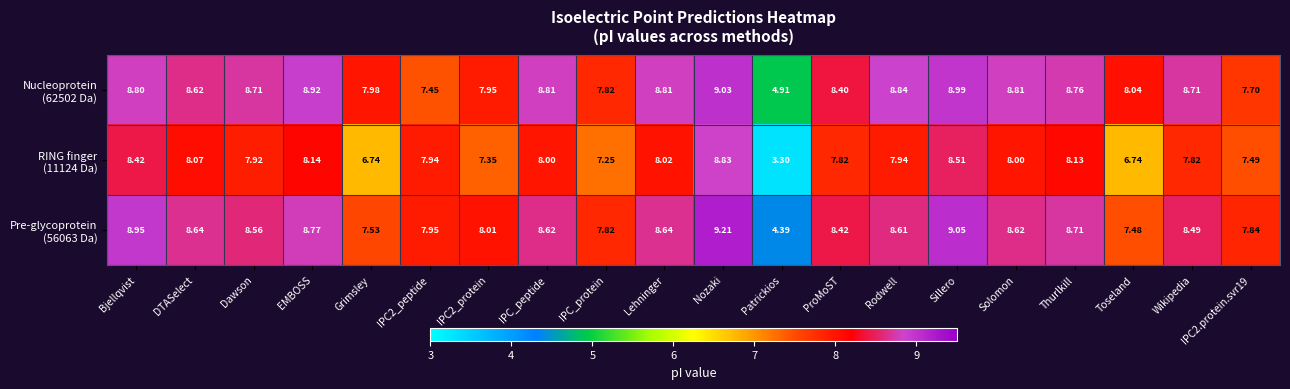

Which label corresponds to the smallest value in the chart?

Patrickios